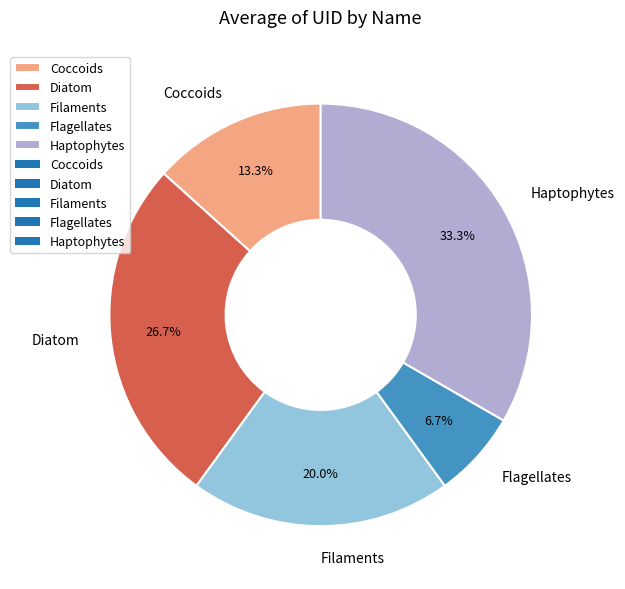

The Haptophytes slice represents 33% of the pie. True or false?

True